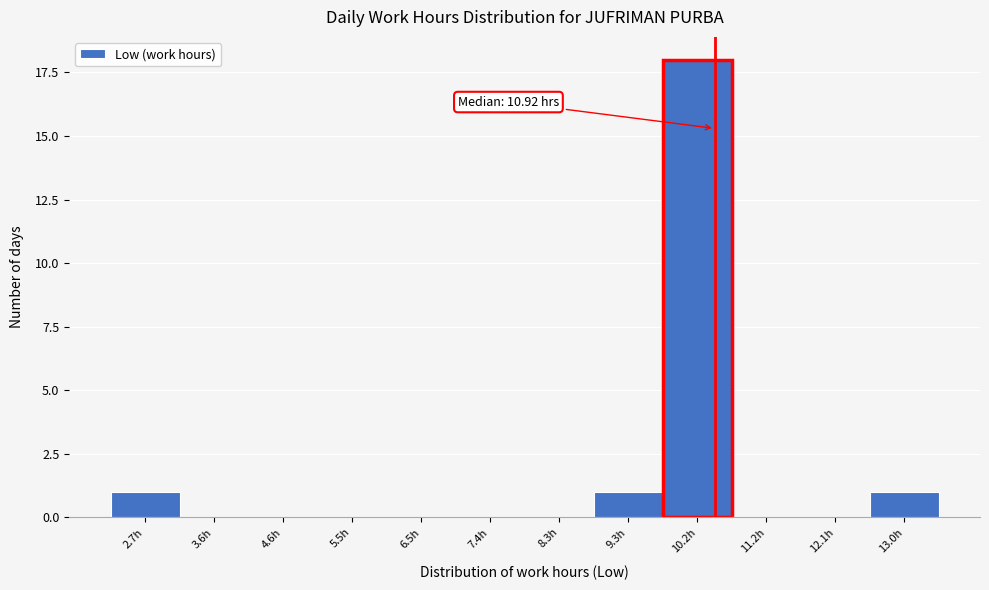

Reading left to right, list all the values displayed in this chart.

2.7h=1	3.6h=0	4.6h=0	5.5h=0	6.5h=0	7.4h=0	8.3h=0	9.3h=1	10.2h=18	11.2h=0	12.1h=0	13.0h=1